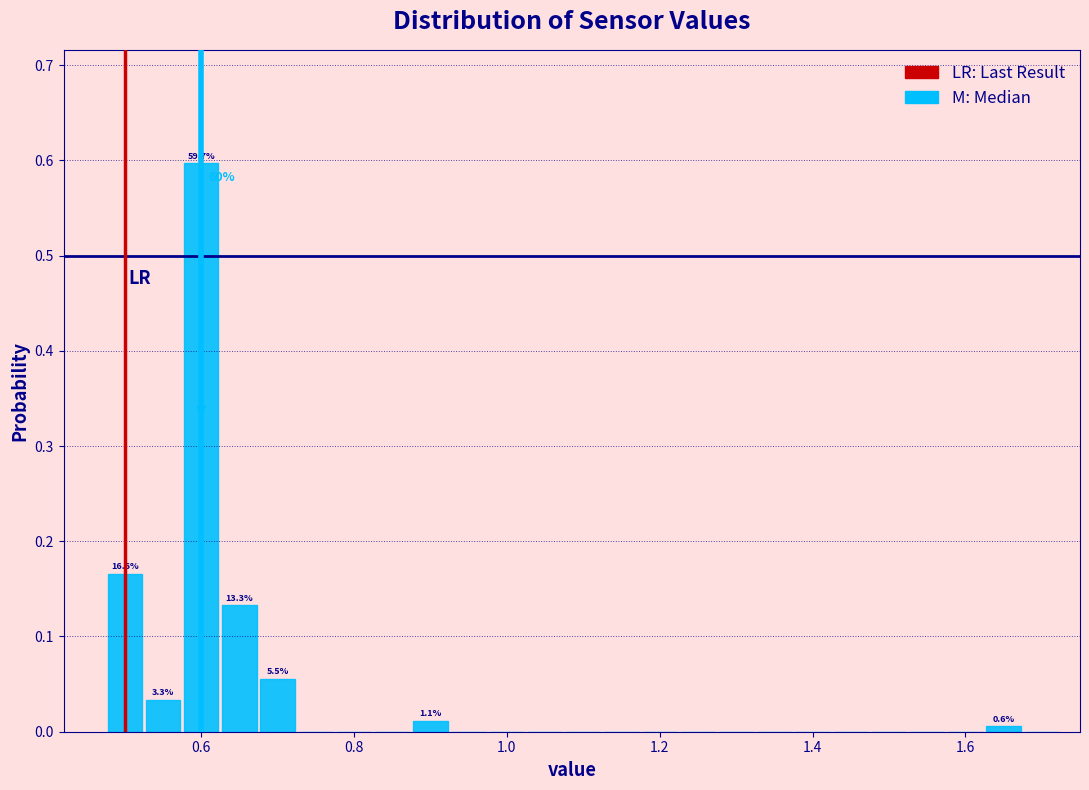

Read against the x-axis, roughly where is the centre of the tallest bar?

0.60